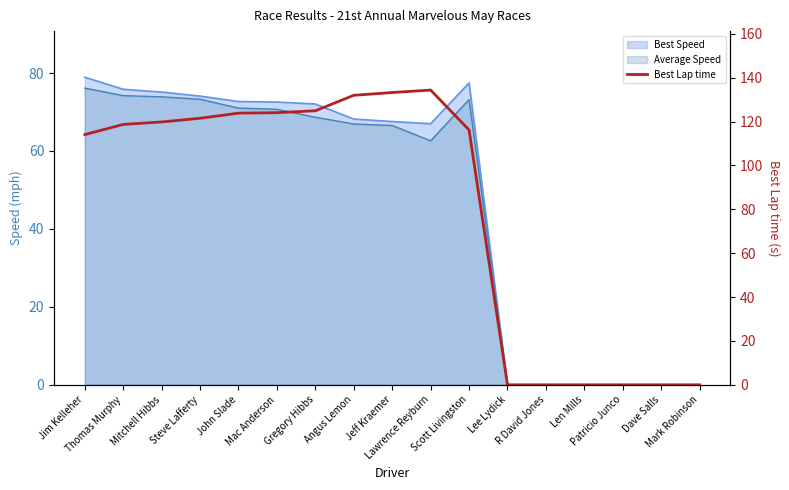

Reading left to right, extract all data points from this chart.

114.0	118.7	119.8	121.5	123.8	124.0	124.9	132.0	133.2	134.3	116.2	0.0	0.0	0.0	0.0	0.0	0.0